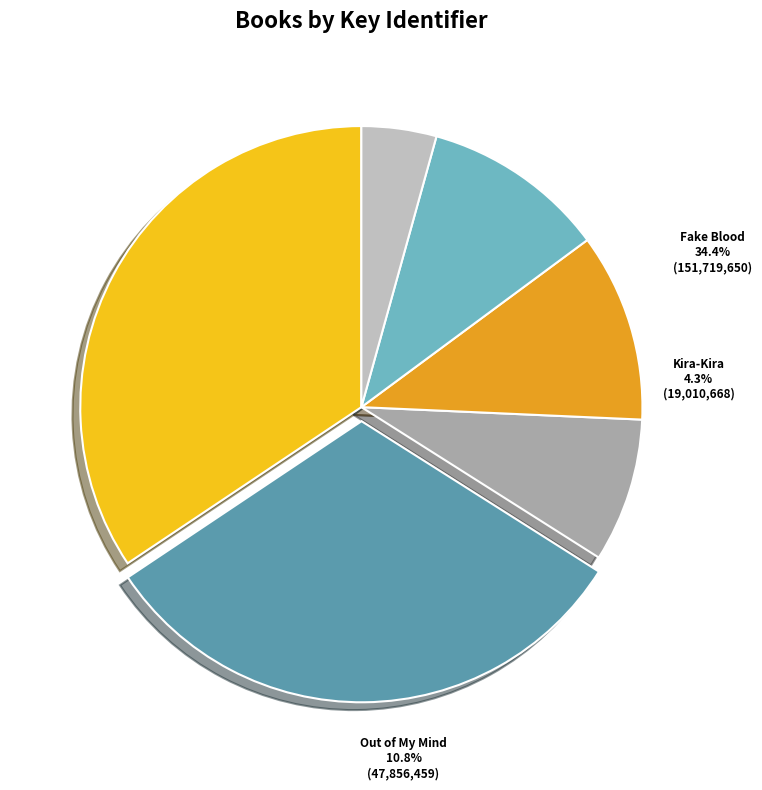

To the nearest percent, what is the combined percentage of Fake Blood and Ghost?

66%